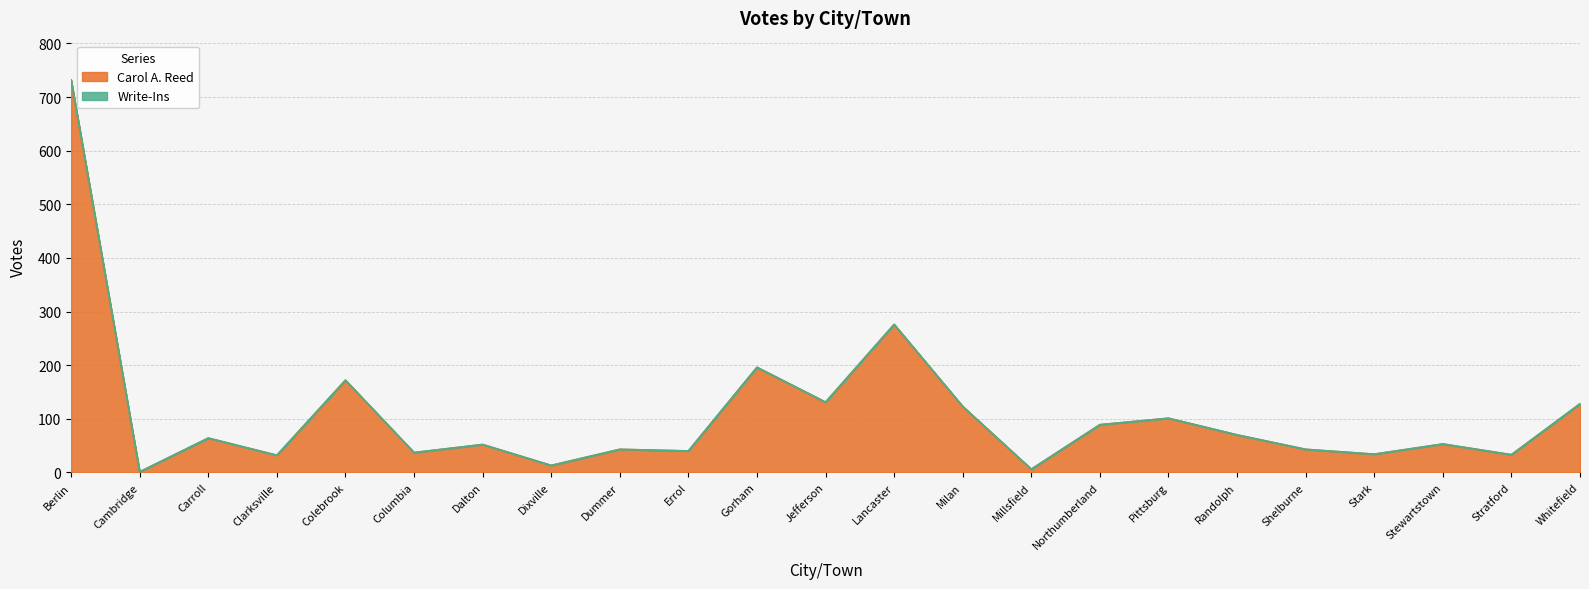

Is it true that the value at Columbia is 37?

True